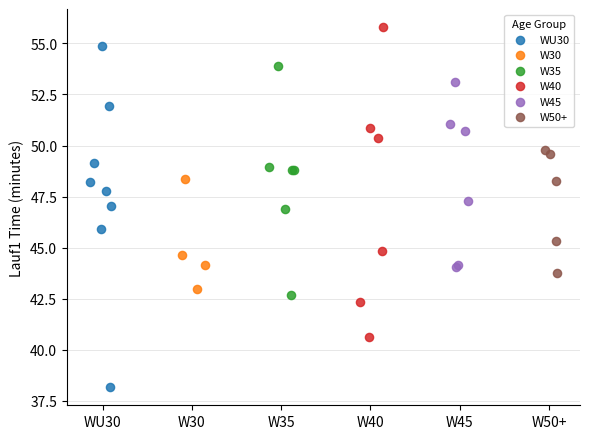

What are all the series names shown in the legend?

WU30, W30, W35, W40, W45, W50+